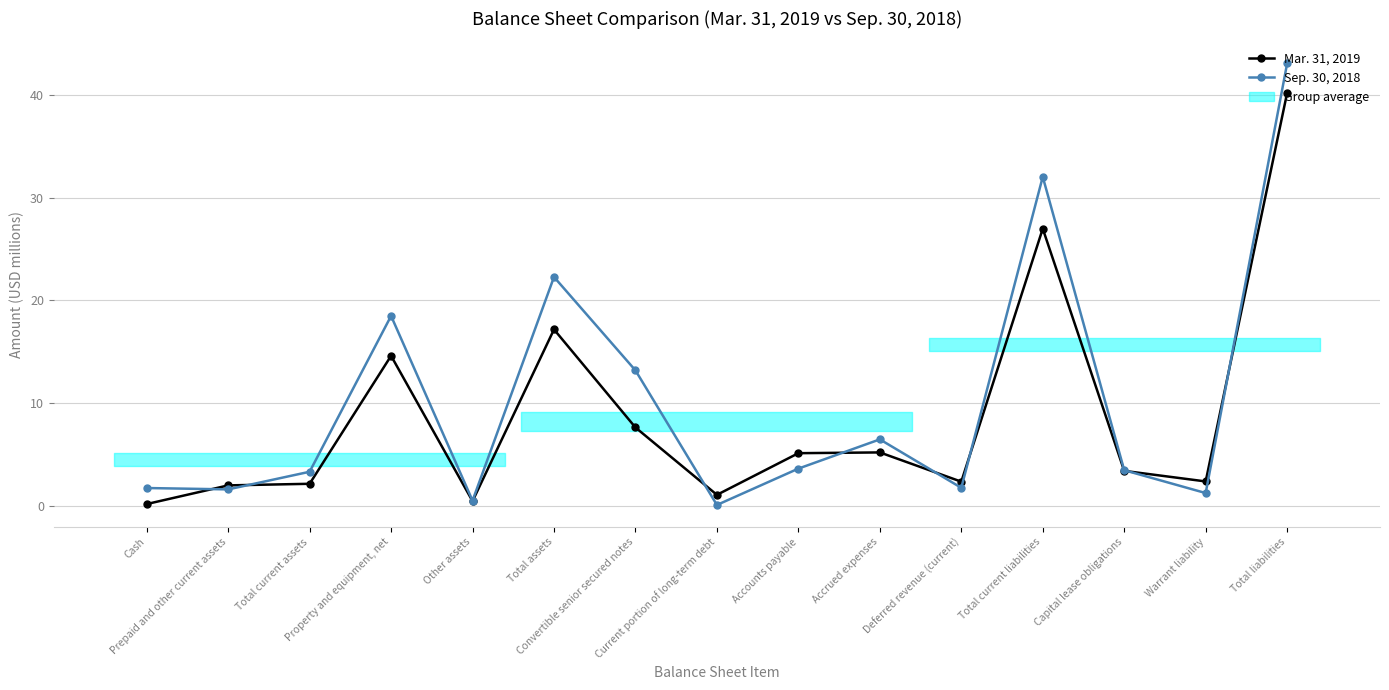

True or false: Sep. 30, 2018 has a value of 0.8 at Warrant liability.

False